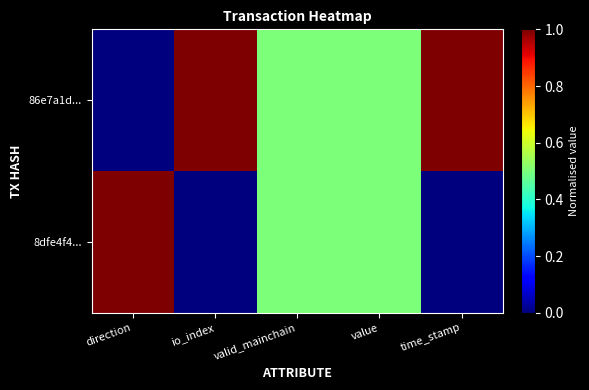

Between io_index and value, which series saw the biggest shift?

86e7a1d...